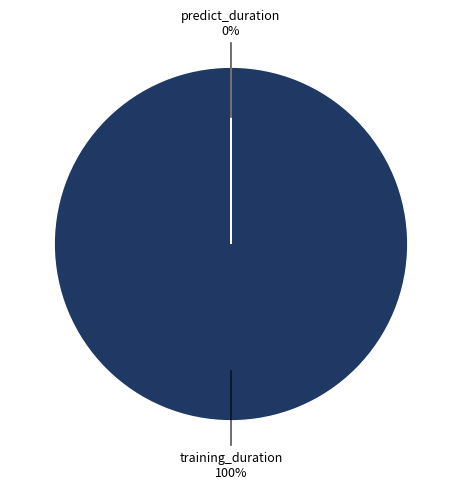

Which category has the smallest portion of the pie?

predict_duration